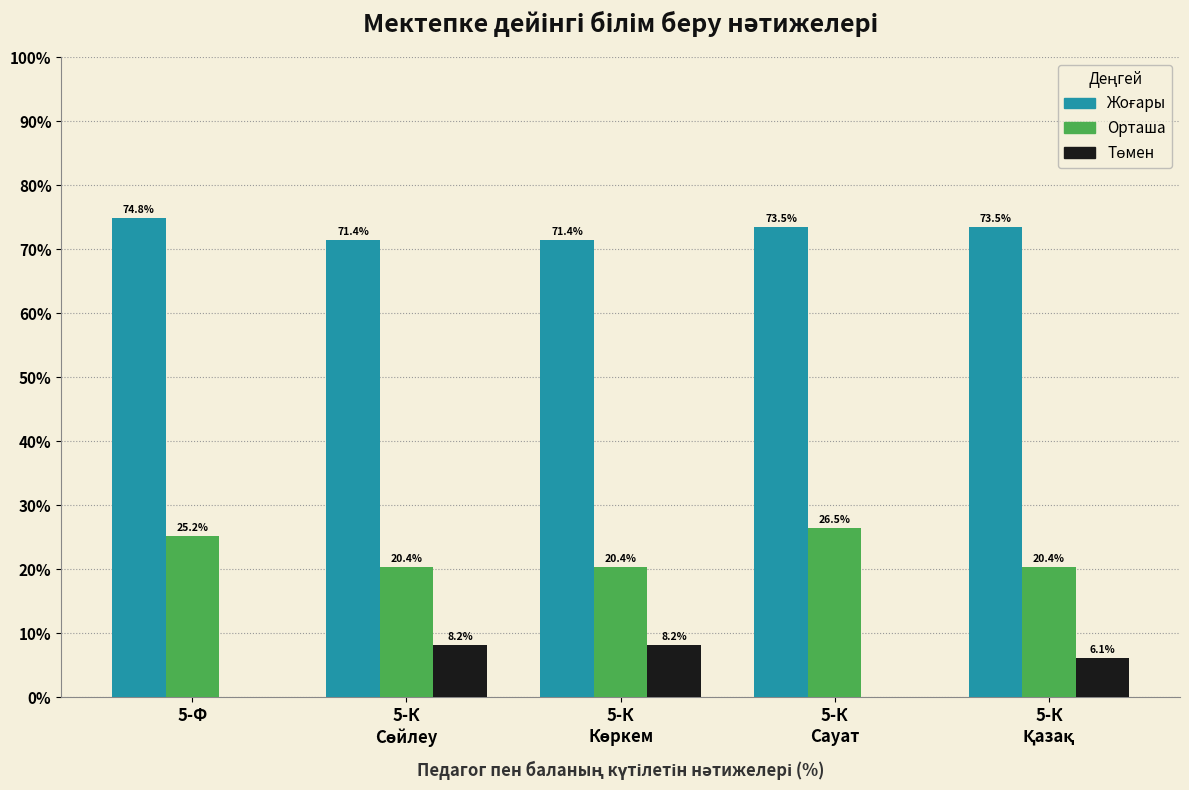

Are the bars horizontal?

No